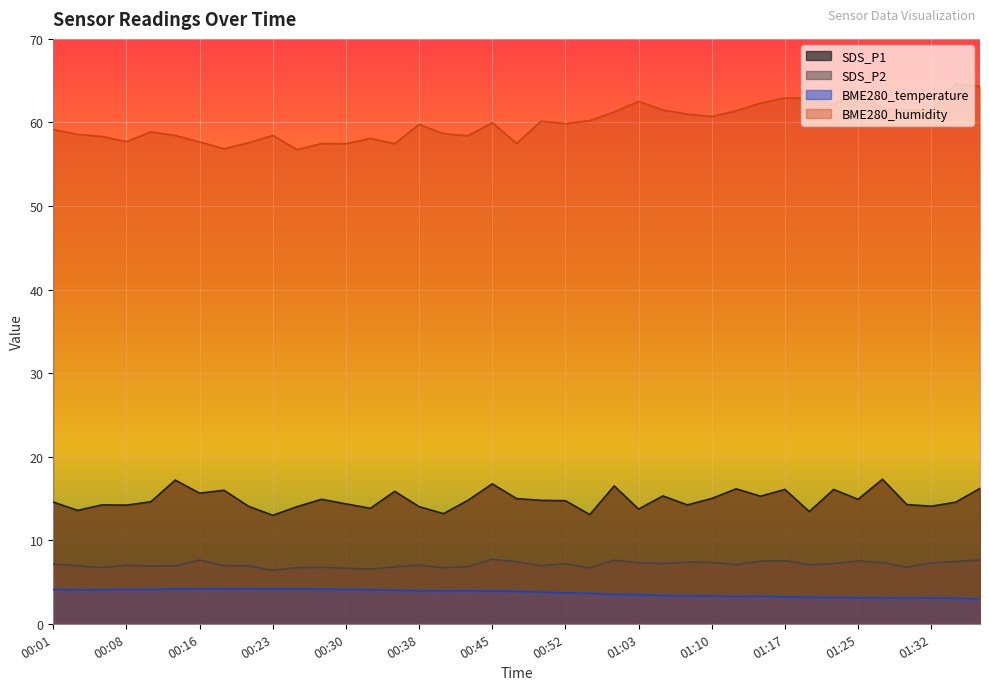

Is it true that BME280_temperature equals 1.3 at 01:22?

False